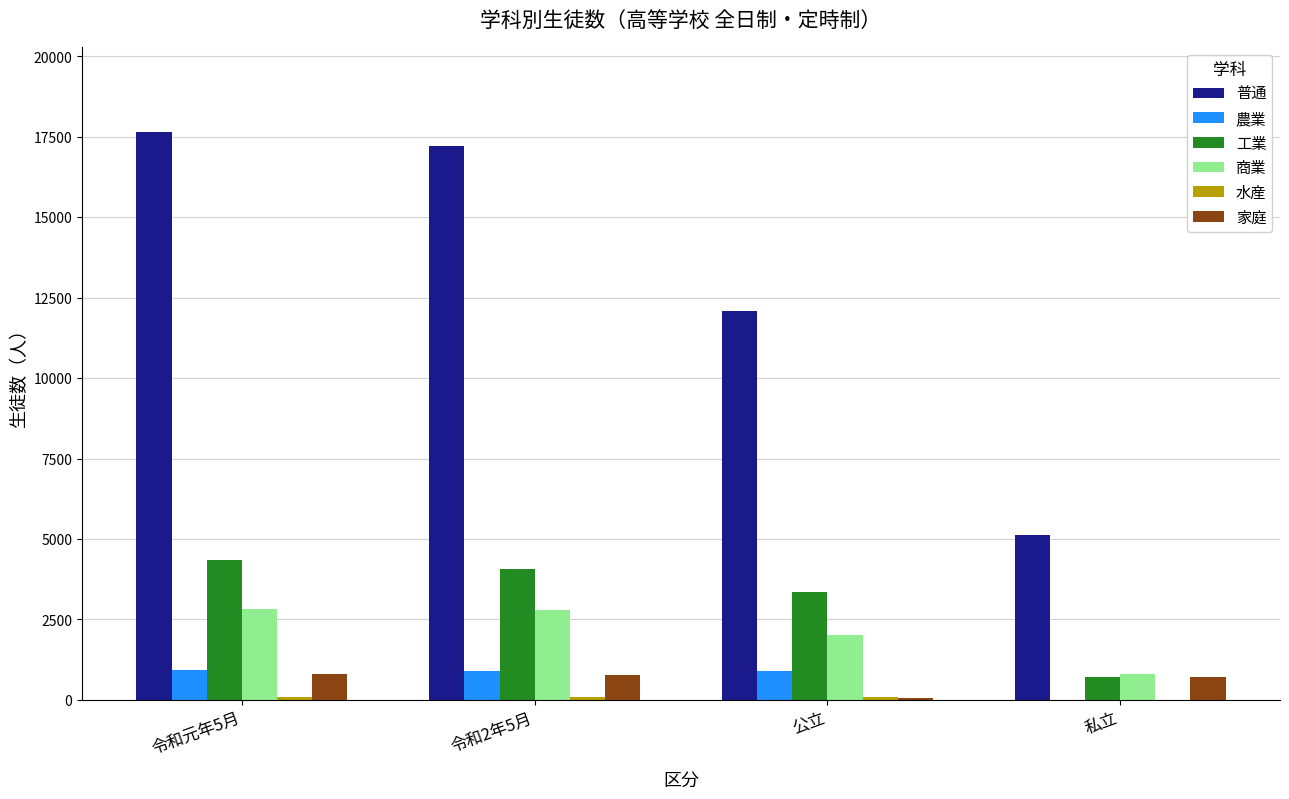

Which category has the highest value across all series?

令和元年5月